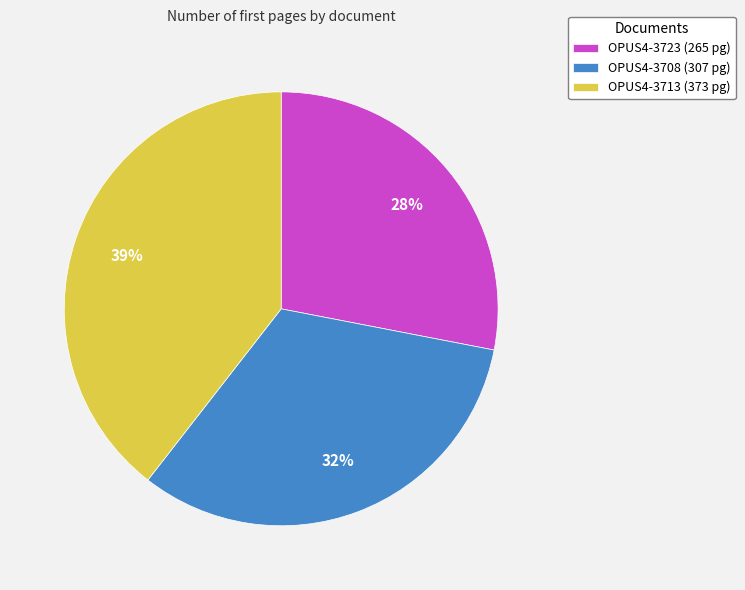

To the nearest percent, what is the combined percentage of OPUS4-3713 and OPUS4-3708?

72%